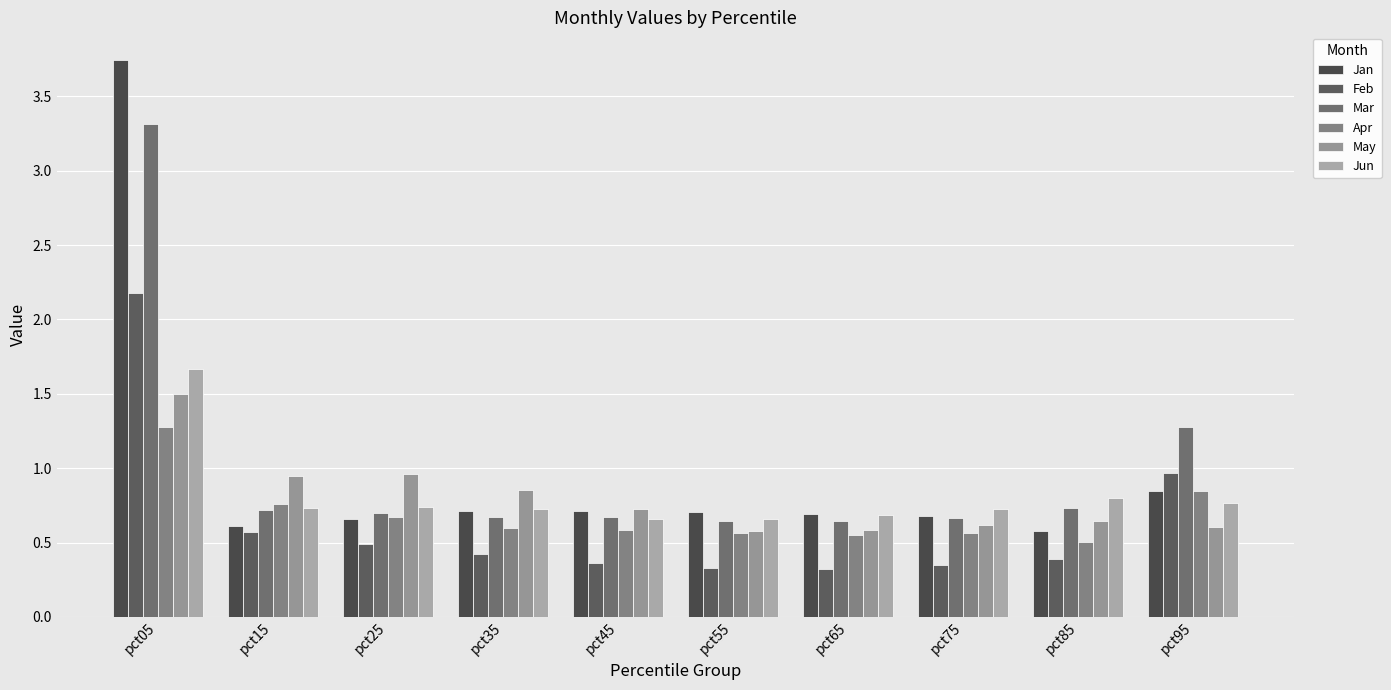

What is the approximate value of Apr at pct95?

0.8